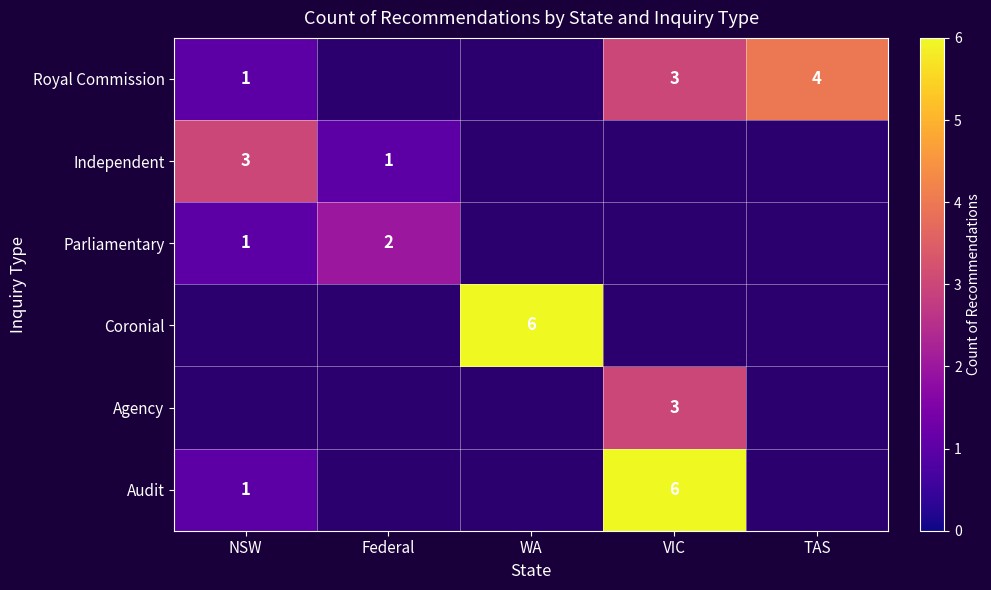

Between WA and Federal, which is larger?

Federal